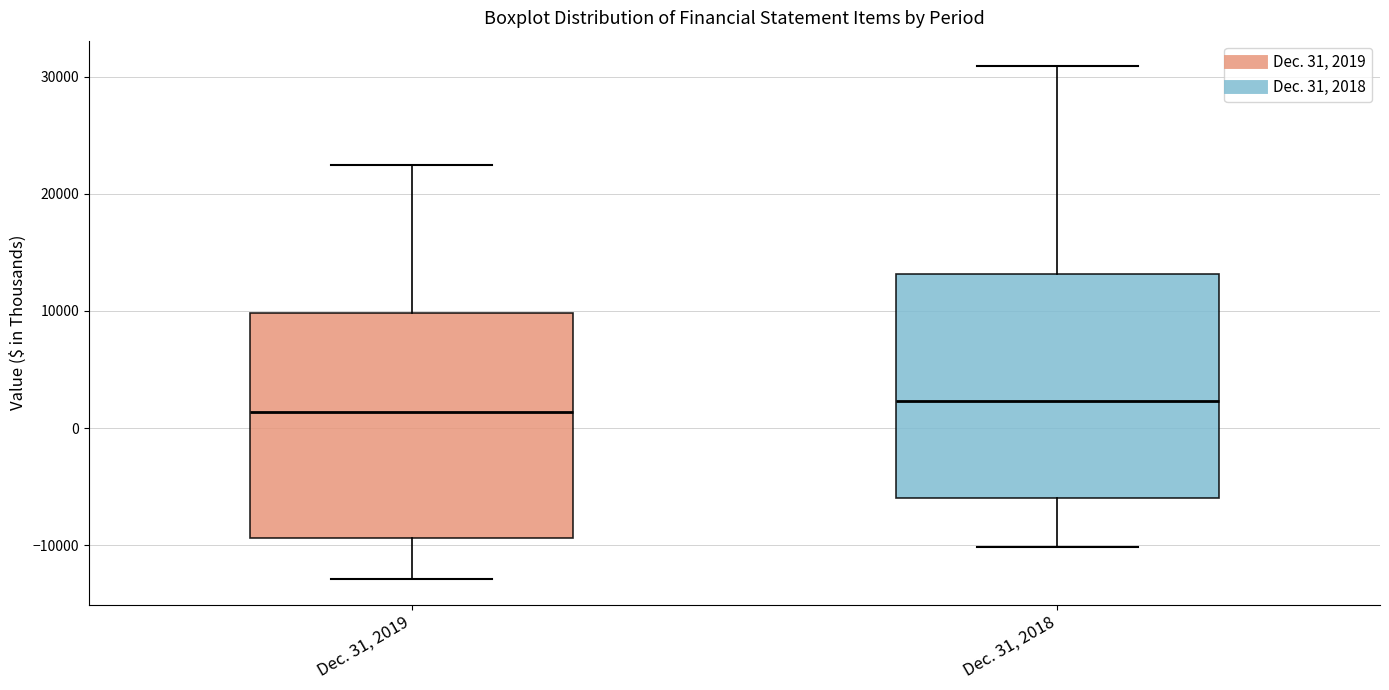

Reading left to right, read every box against the y-axis: the position of its median line, the range the box covers, and the ends of its whiskers. The values are not printed on the chart, so give them approximately, as read against the axis.

Dec. 31, 2019: median 1000, box -9000 to 10000, whiskers -13000 to 22000
Dec. 31, 2018: median 2000, box -6000 to 13000, whiskers -10000 to 31000